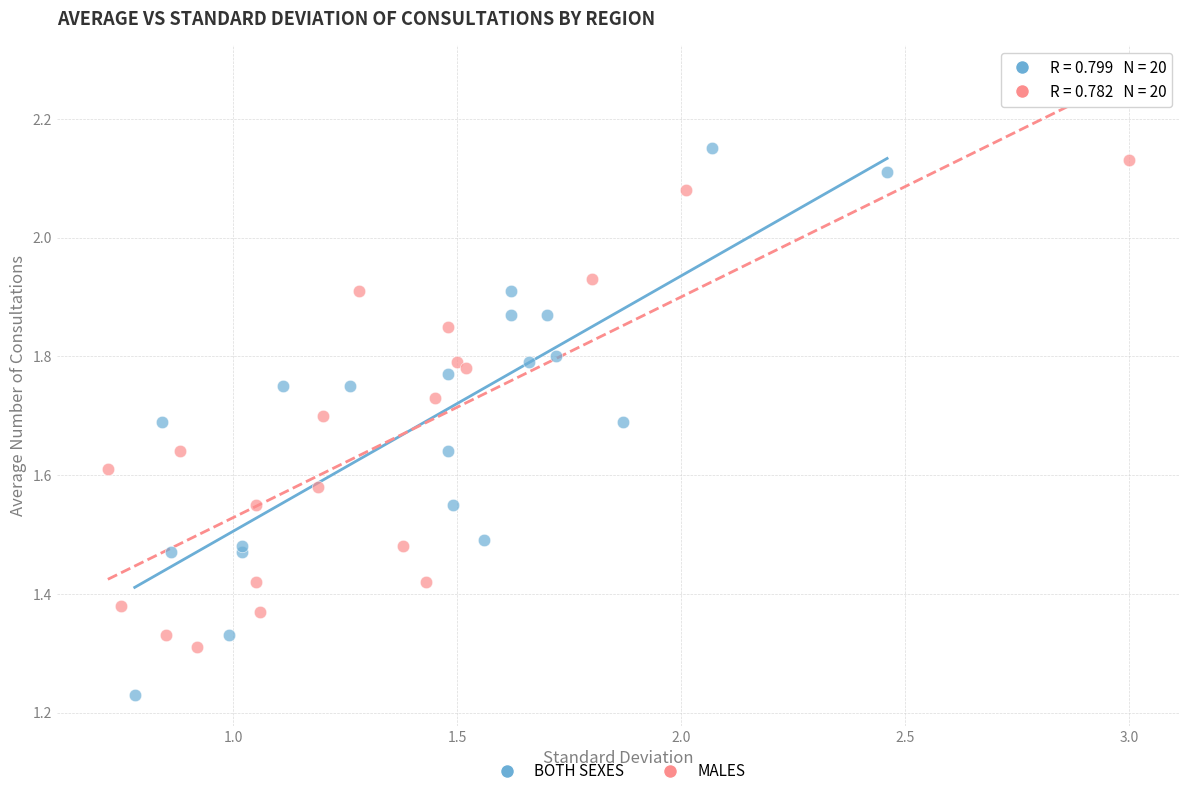

Which series has the widest spread of Y values?

BOTH SEXES